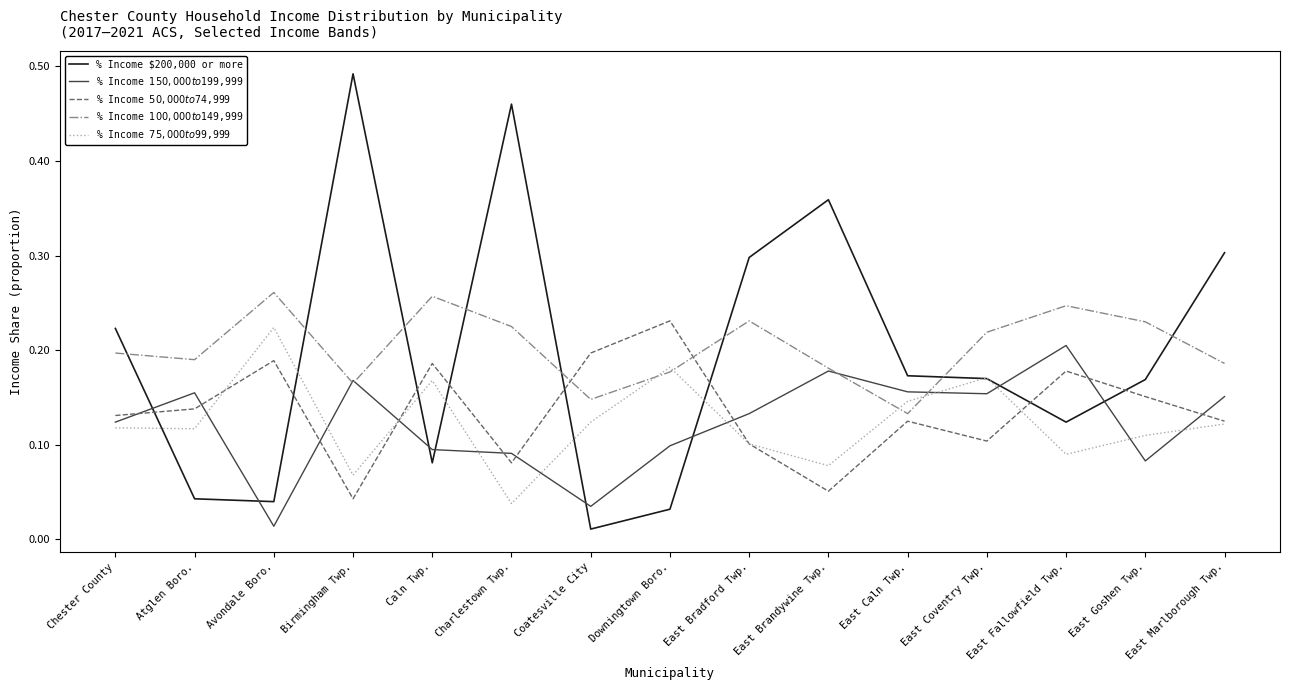

What is the total value across all series at Birmingham Twp.?

0.9